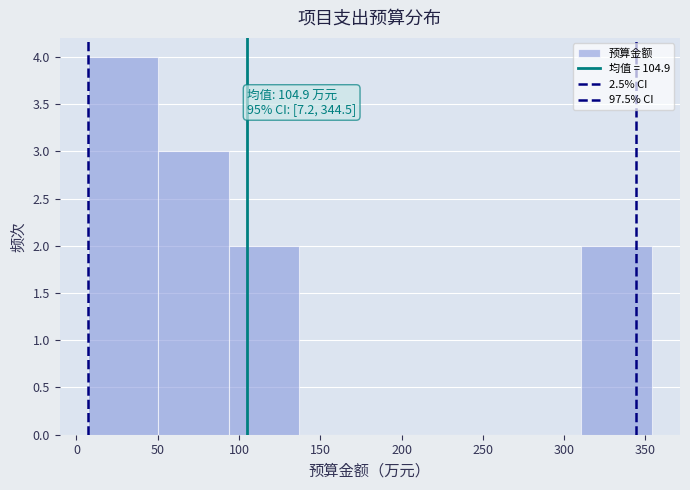

Over which range of the x-axis is the bar tallest?

5 to 50